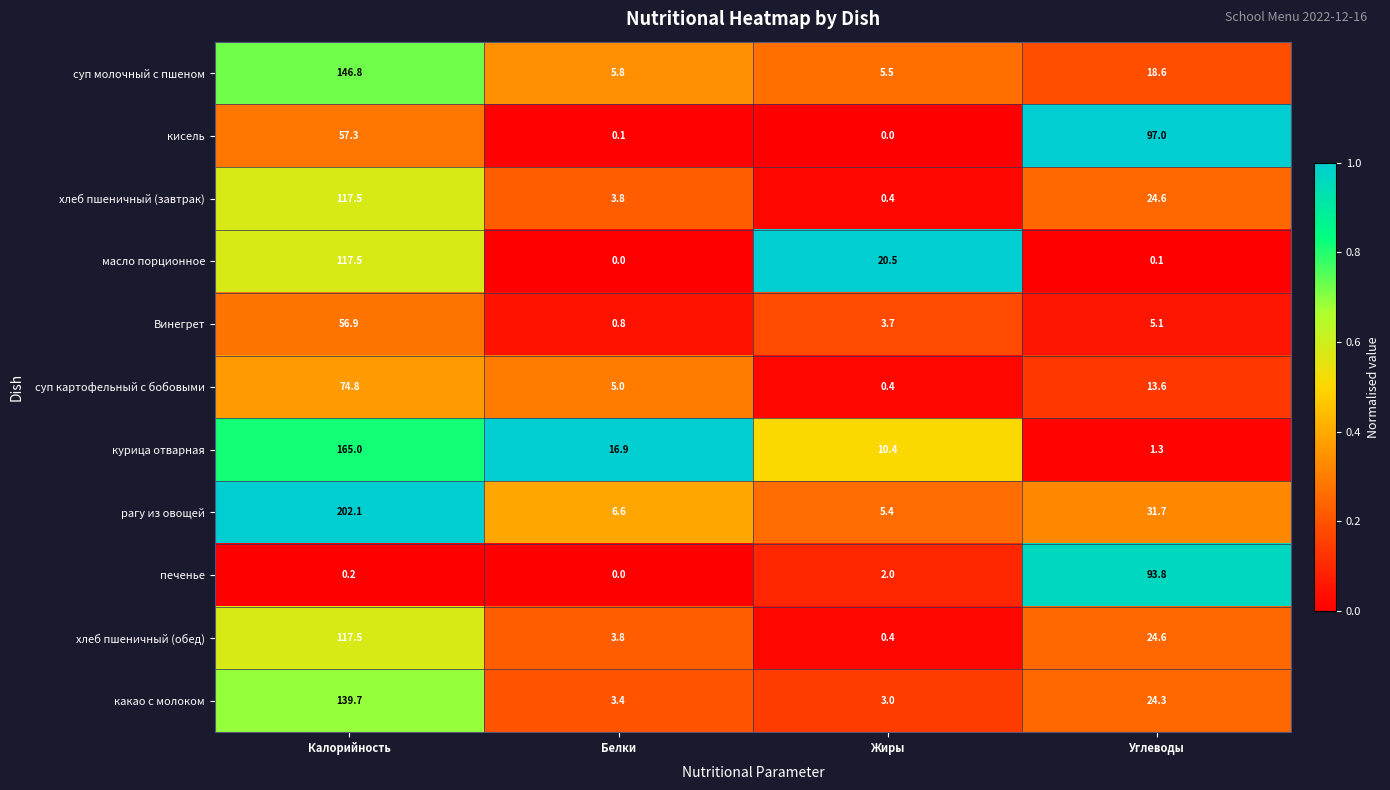

What is the sum of the суп картофельный с бобовыми values at Белки and Калорийность?

79.8